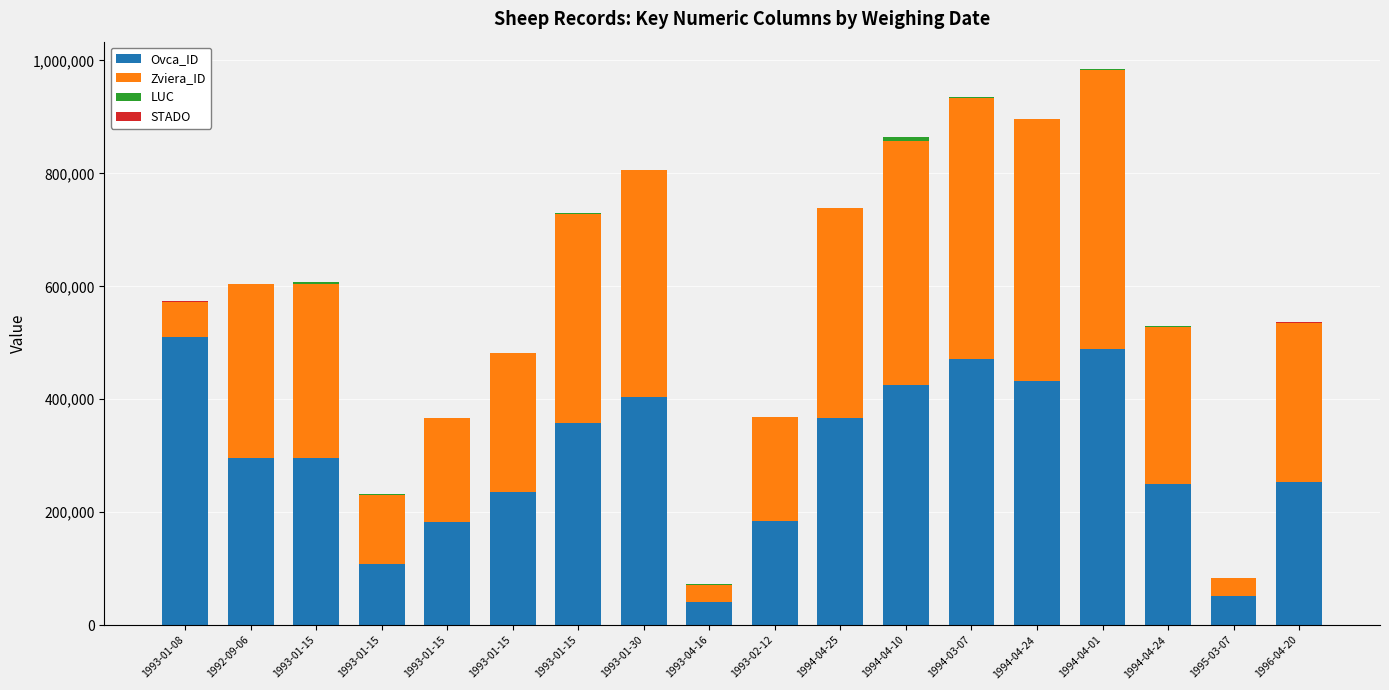

Are the bars horizontal?

No